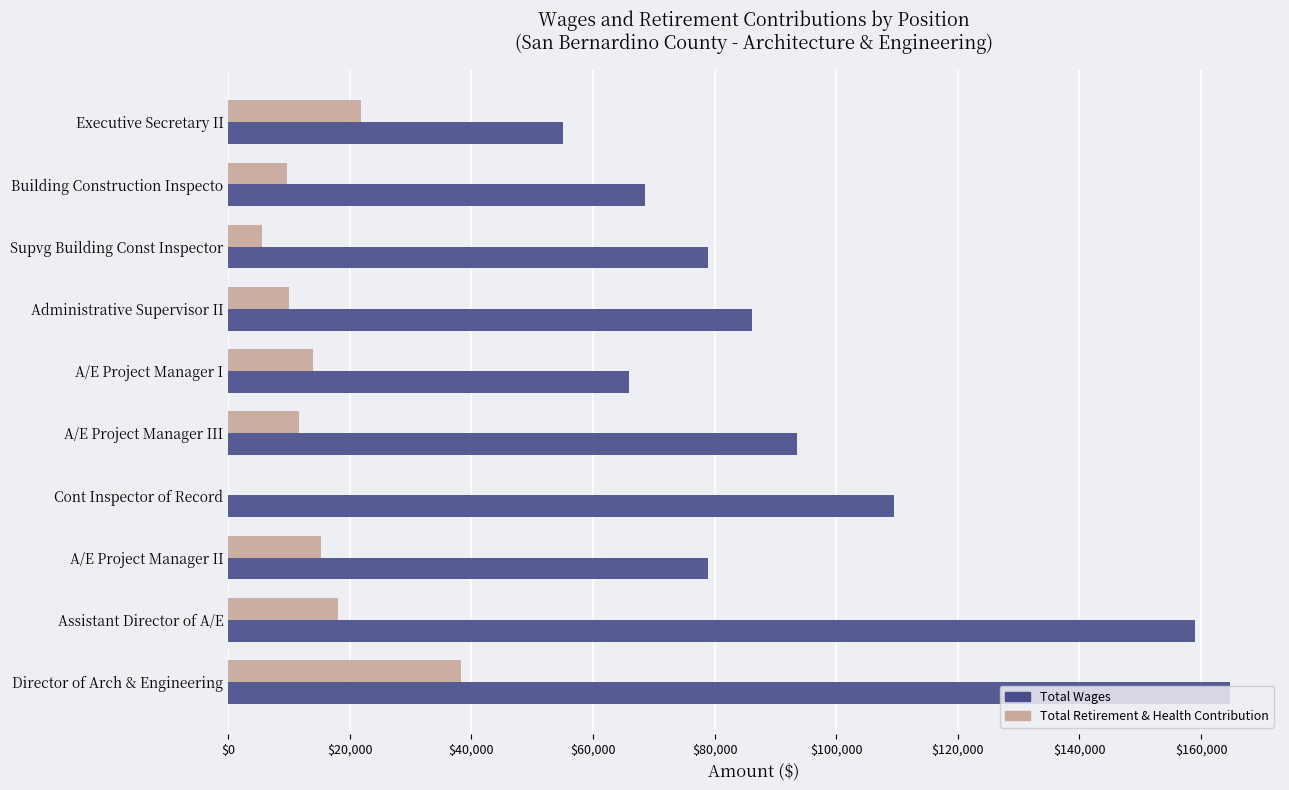

True or false: Total Wages has a value of 164745 at Director of Arch & Engineering.

True